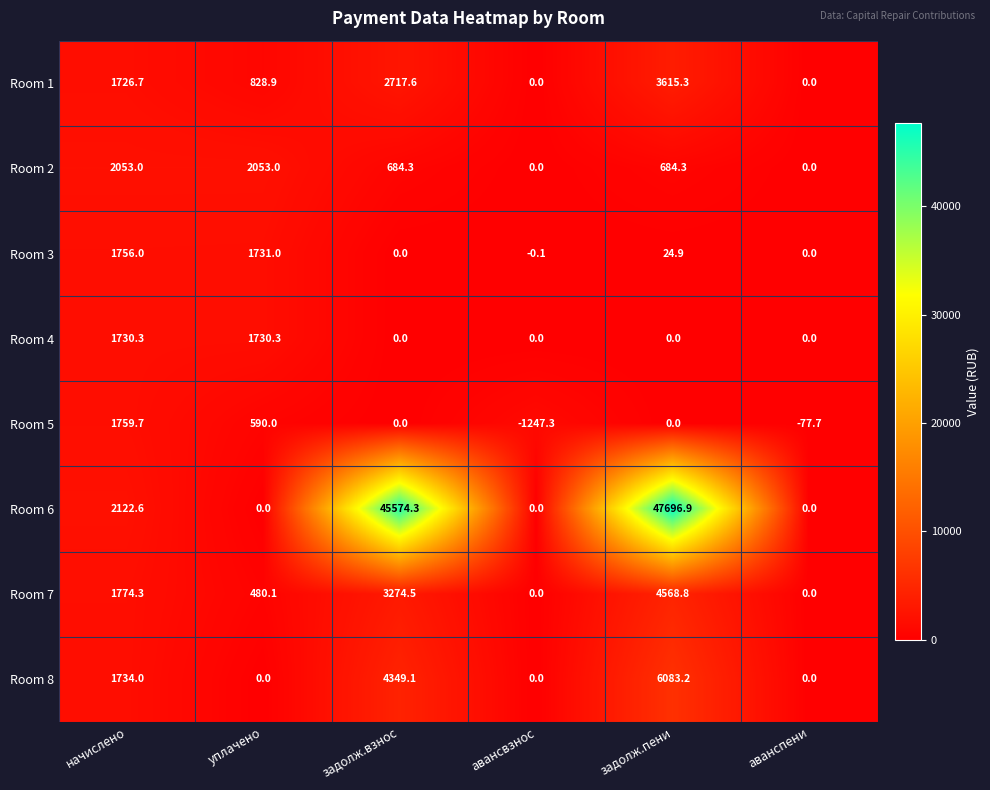

What is the approximate value of Room 4 at уплачено?

1730.3